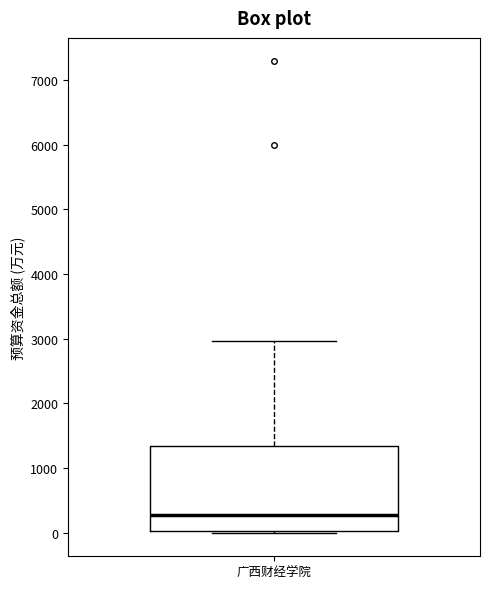

Transcribe this box plot: give where the median line is, the range the box spans, and where the two whiskers end, as read against the y-axis. The values are not printed on the chart, so give them approximately, as read against the axis.

median 300, box 0 to 1300, whiskers 0 to 3000